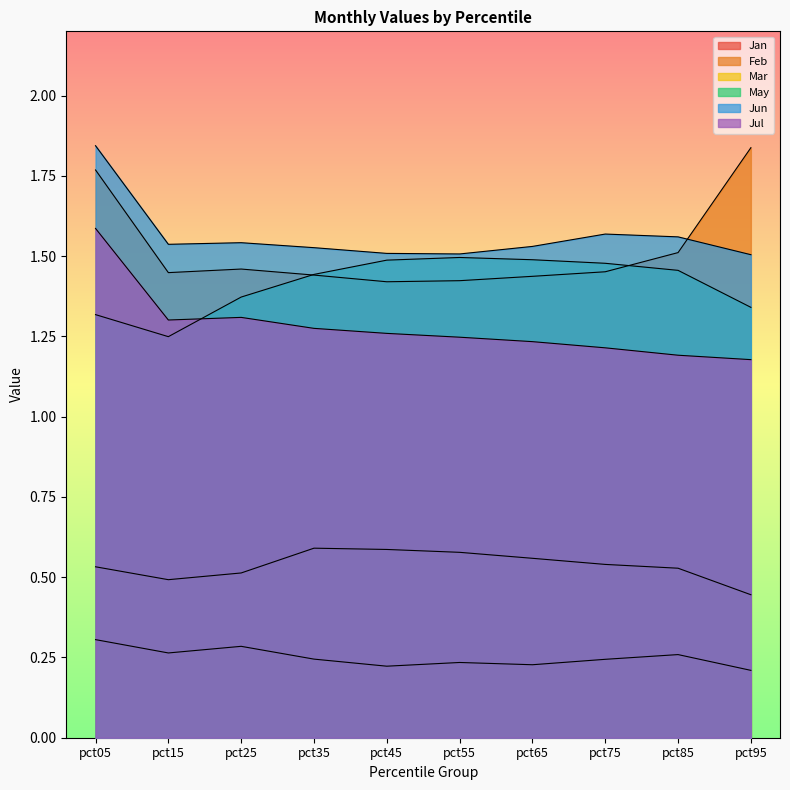

What is the difference between the second highest and minimum values in the Feb series?

0.3